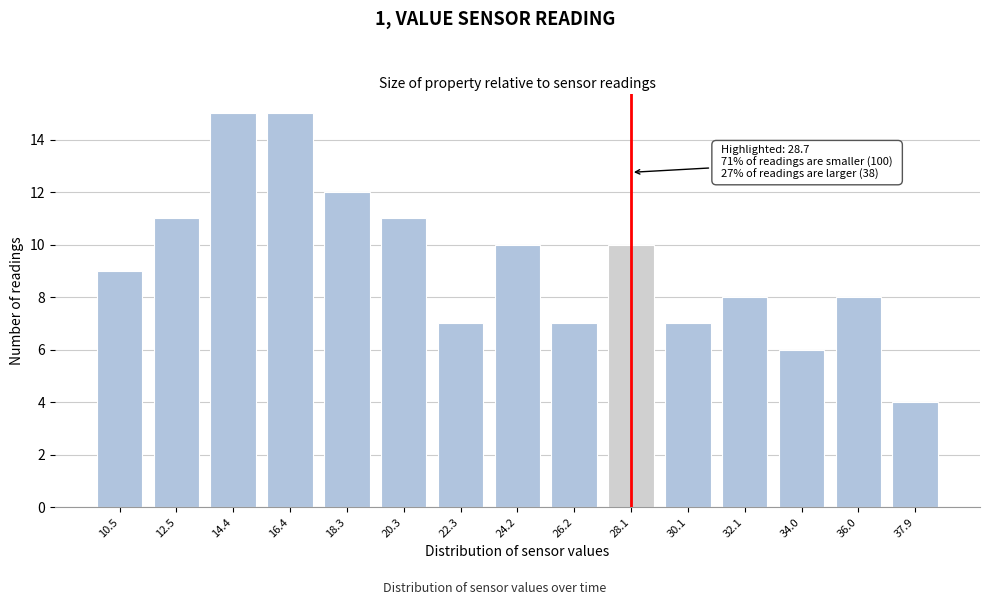

Reading left to right, list all the values displayed in this chart.

10.5=9	12.5=11	14.4=15	16.4=15	18.3=12	20.3=11	22.3=7	24.2=10	26.2=7	28.1=10	30.1=7	32.1=8	34.0=6	36.0=8	37.9=4